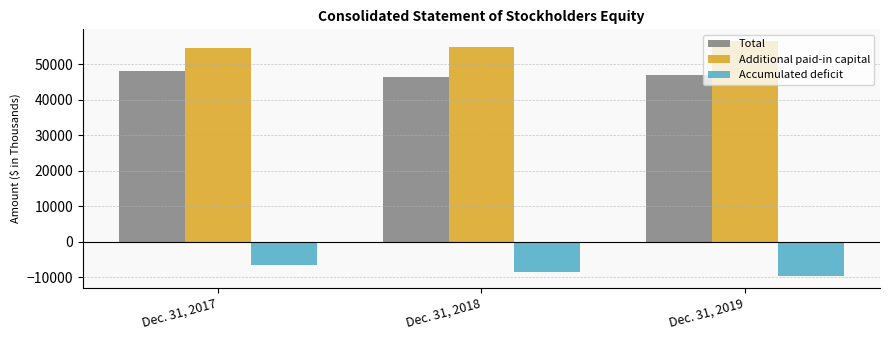

Does the chart contain any negative values?

Yes